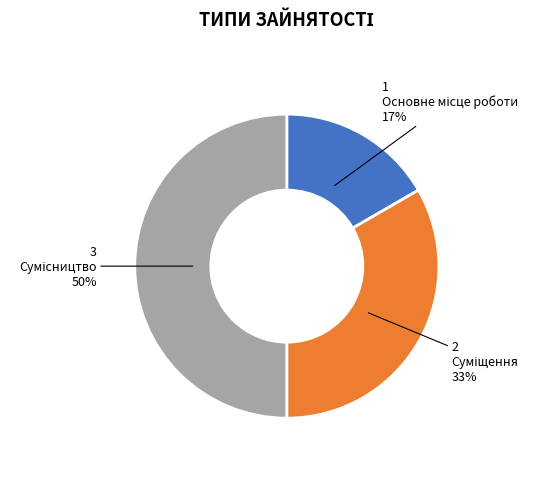

To the nearest percent, what is the difference between the largest and smallest slice percentages?

33%